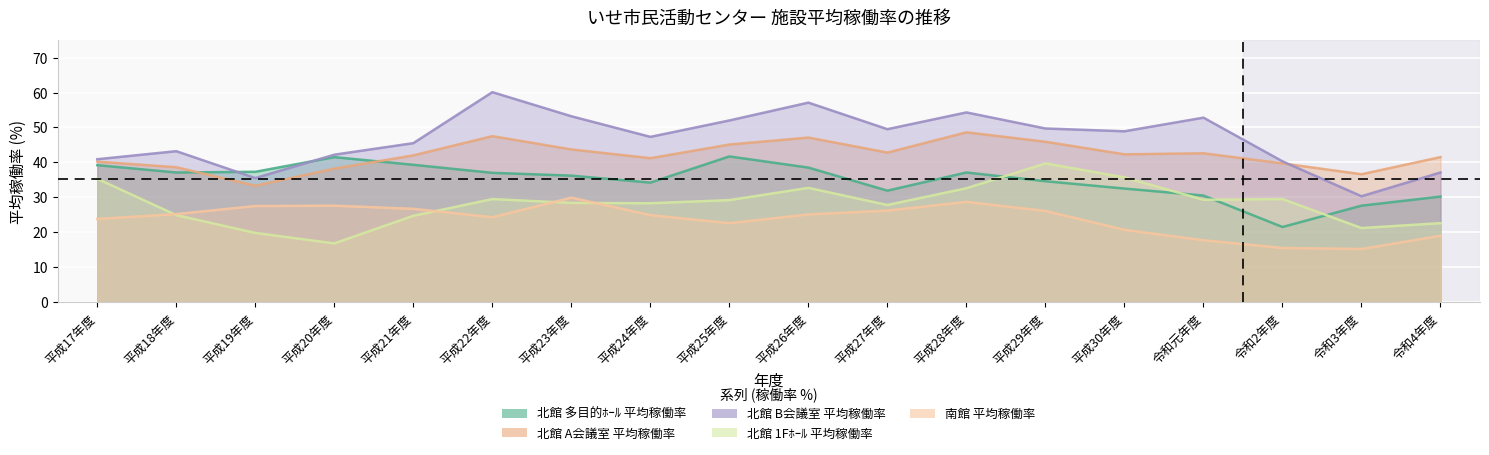

How many lines are shown in the chart?

5